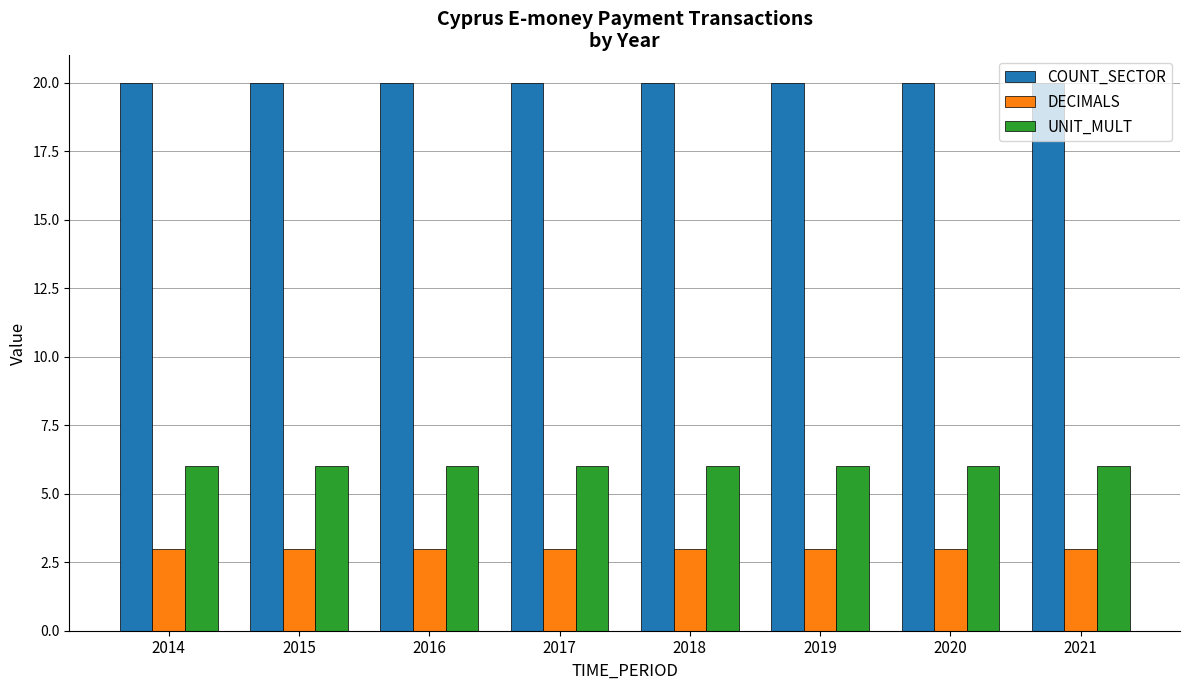

What is the value of the DECIMALS bar at the 5th from the left?

3